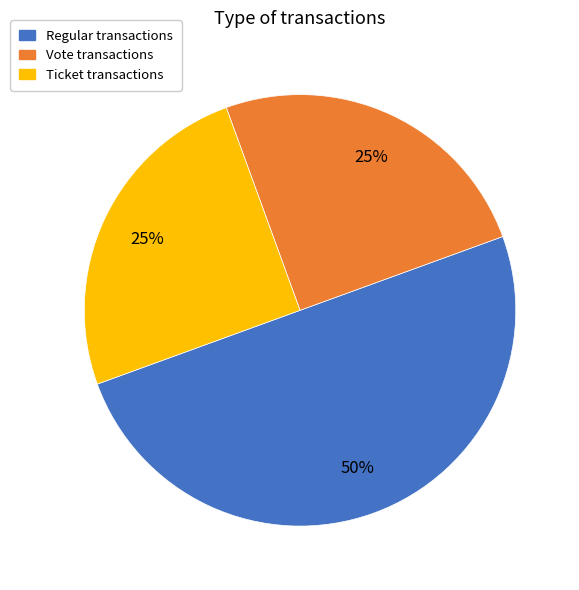

Which has a higher value, Regular or Vote?

Regular